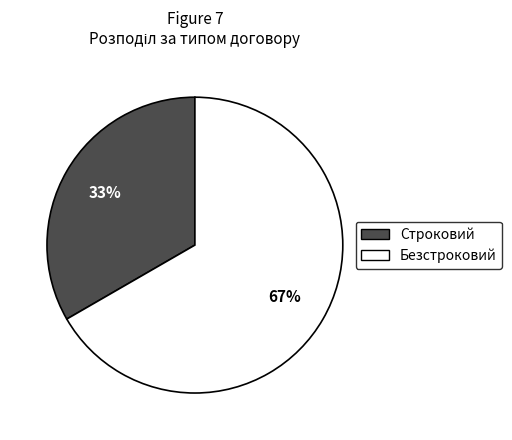

Is the sum of Строковий and Безстроковий greater than half?

Yes